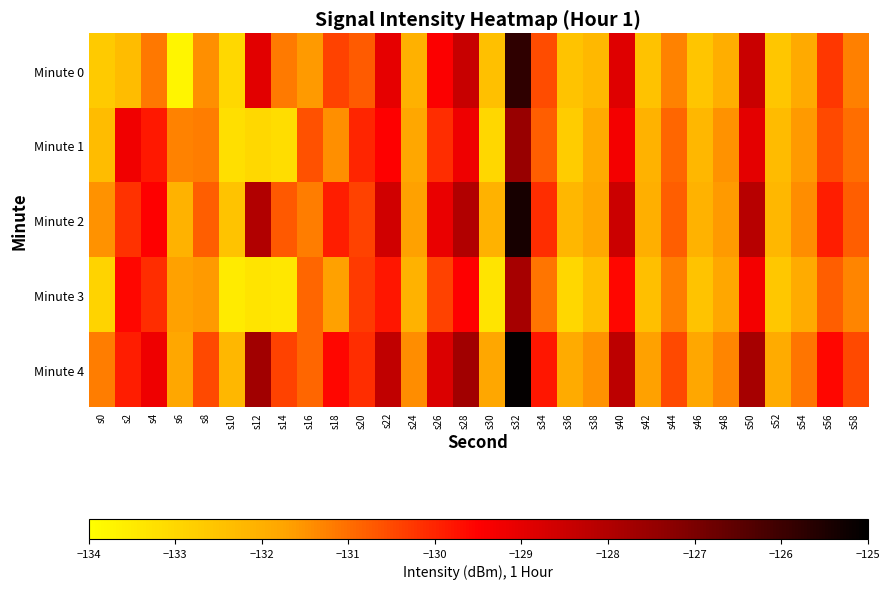

At s2, list the series in order from smallest to largest.

Minute 0, Minute 2, Minute 4, Minute 3, Minute 1